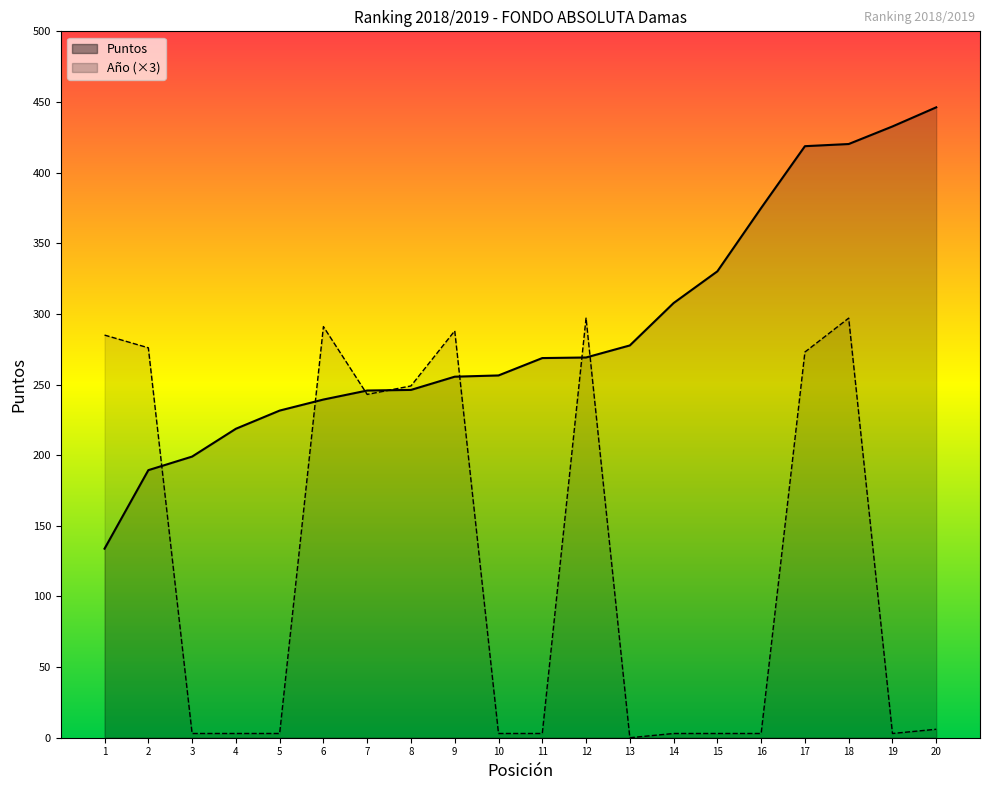

How many interior local valleys does the Año series have?

3